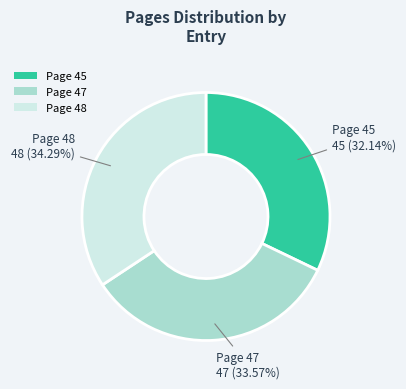

To the nearest percent, what is the difference between the Page 47 and Page 45 slice percentages?

1%